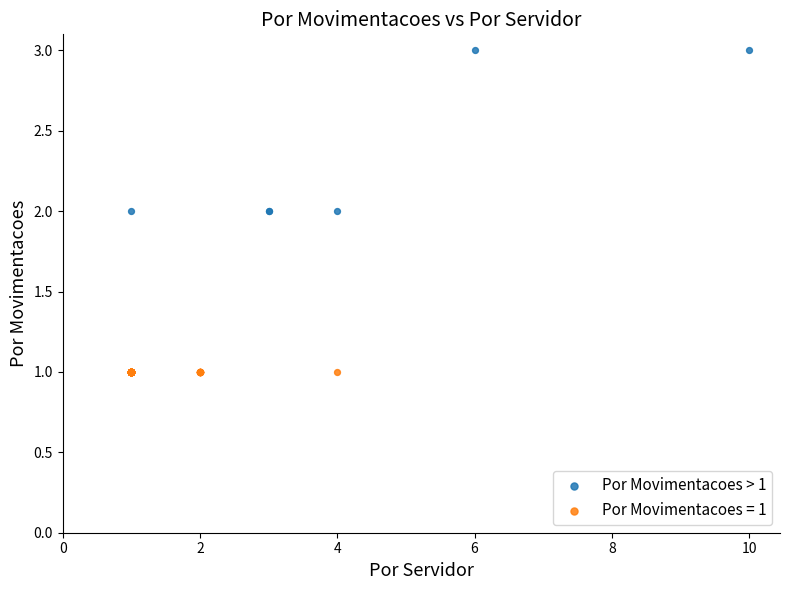

Which series reaches the minimum Y coordinate?

Por Movimentacoes = 1